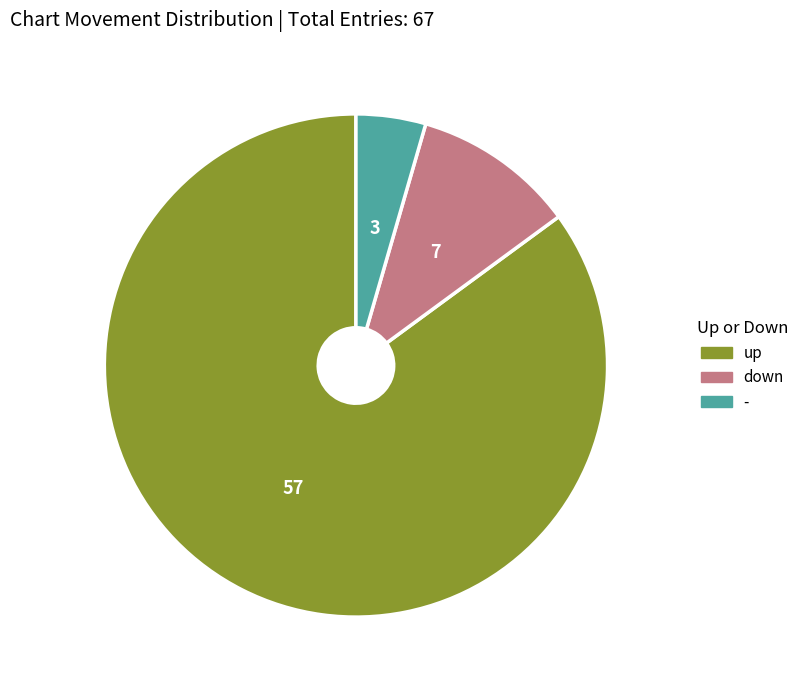

Between up and -, which is larger?

up